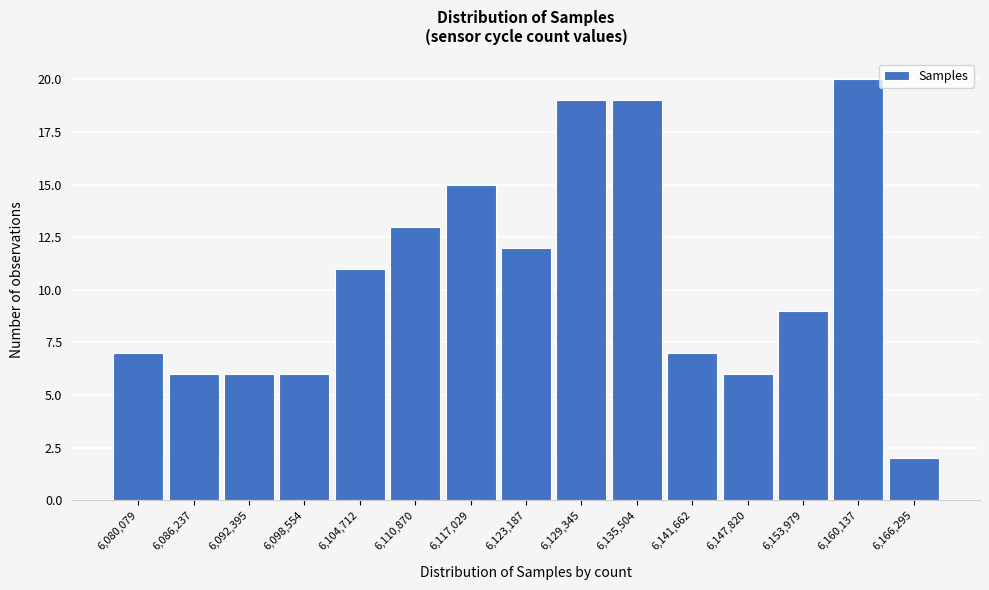

Reading left to right, transcribe this chart: for each bar, give the range it covers on the x-axis and its height. Neither the bar edges nor the heights are printed on the chart, so give them approximately, as read against the axes.

6077000 to 6083000: 7
6083000 to 6089000: 6
6089000 to 6095000: 6
6095000 to 6102000: 6
6102000 to 6108000: 11
6108000 to 6114000: 13
6114000 to 6120000: 15
6120000 to 6126000: 12
6126000 to 6132000: 19
6132000 to 6139000: 19
6139000 to 6145000: 7
6145000 to 6151000: 6
6151000 to 6157000: 9
6157000 to 6163000: 20
6163000 to 6169000: 2